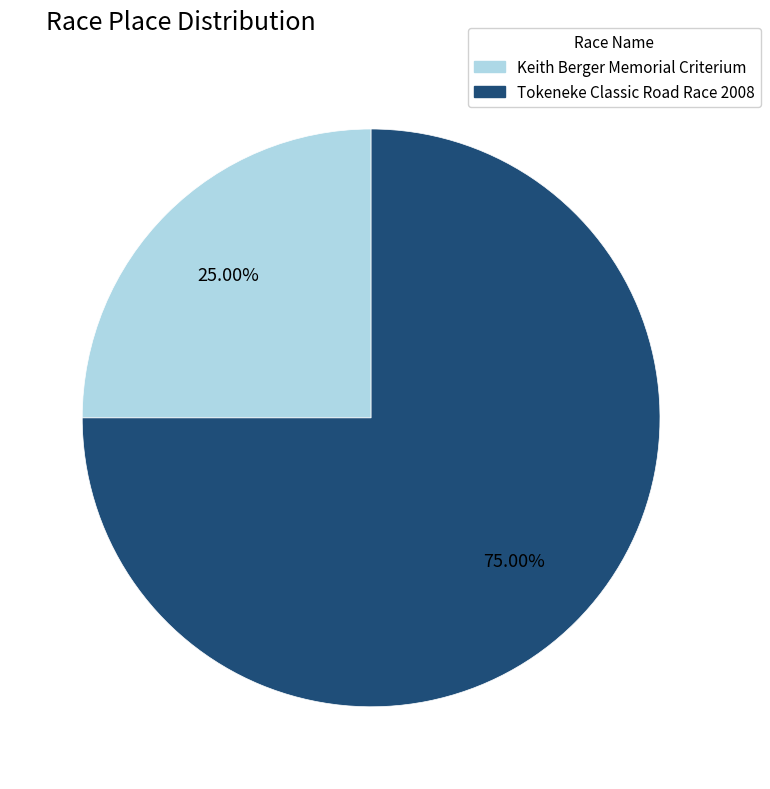

To the nearest percent, what portion does Tokeneke Classic Road Race 2008 represent?

75%